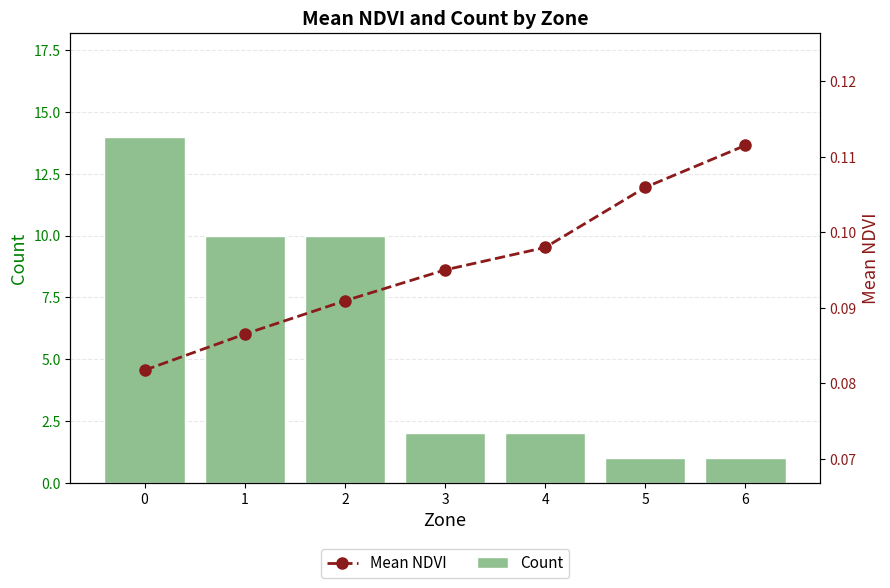

What is the highest value of the Mean NDVI series?

0.1